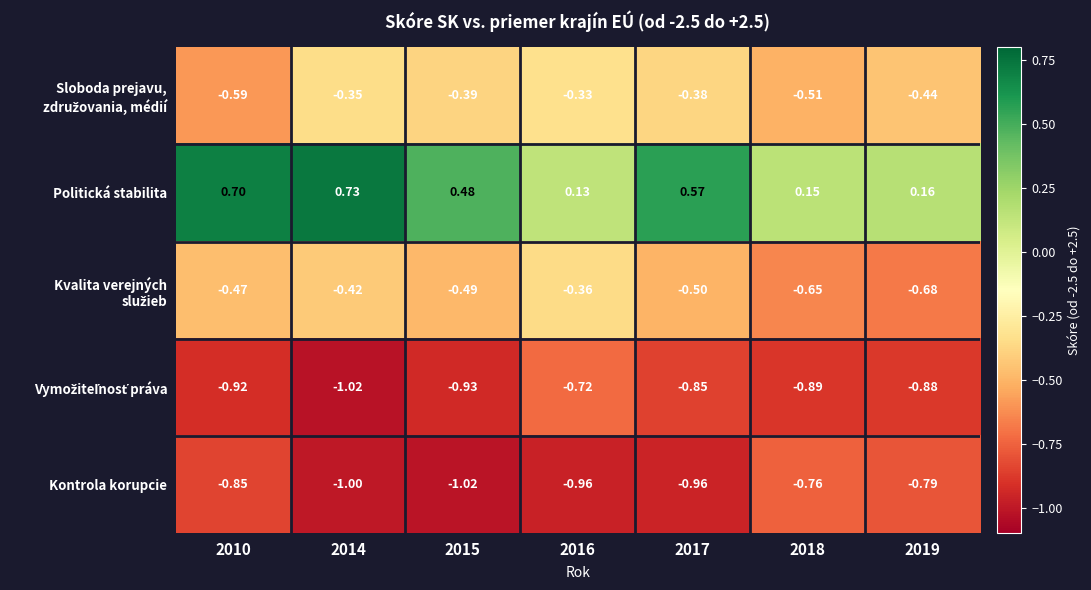

Which series has the widest spread of values?

Politická stabilita